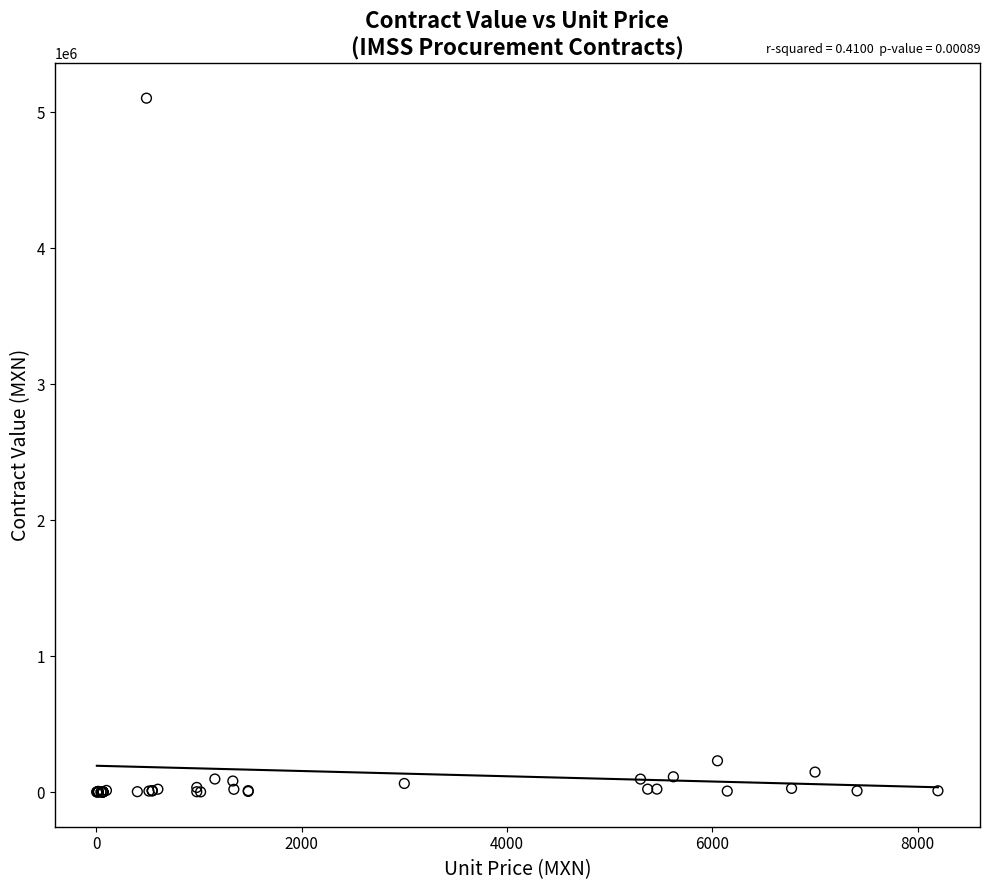

What Y value in the scatter plot is closest to 2551690?

229900.0